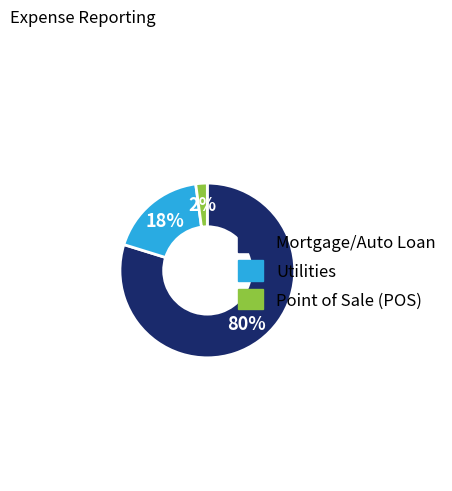

To the nearest percent, what is the average slice percentage?

33%